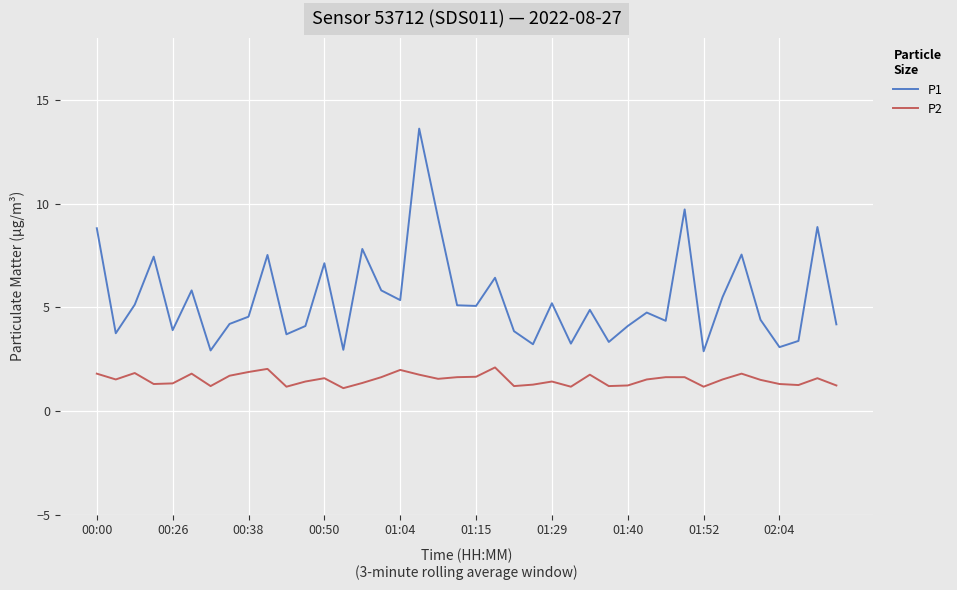

True or false: P2 has more than 0 interior local peaks.

True